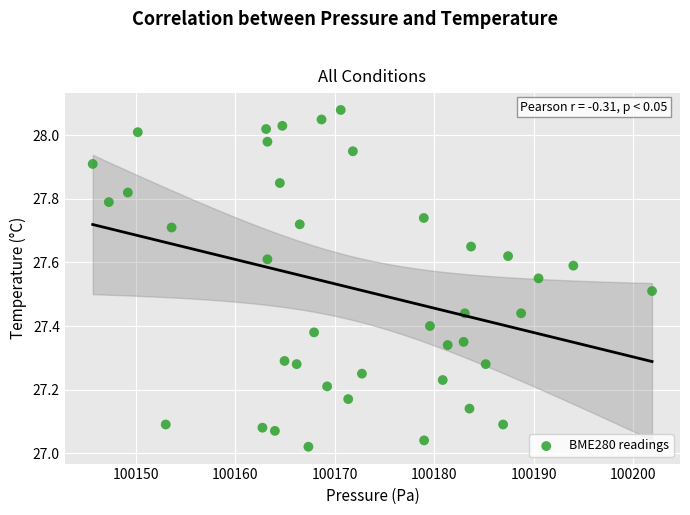

What is the range of Y values (max minus min)?

1.1